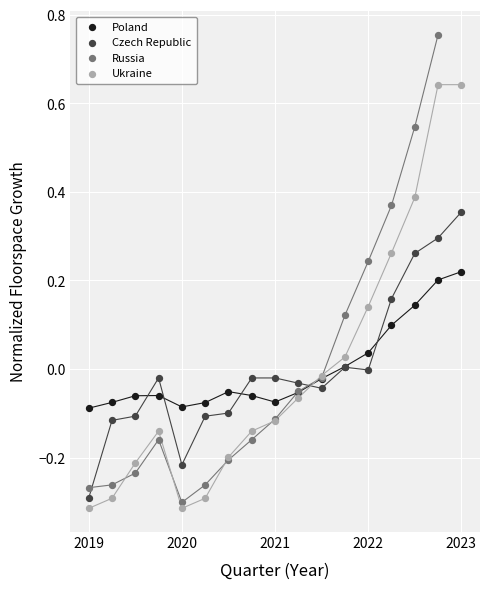

What are all the series names shown in the legend?

Poland, Czech Republic, Russia, Ukraine